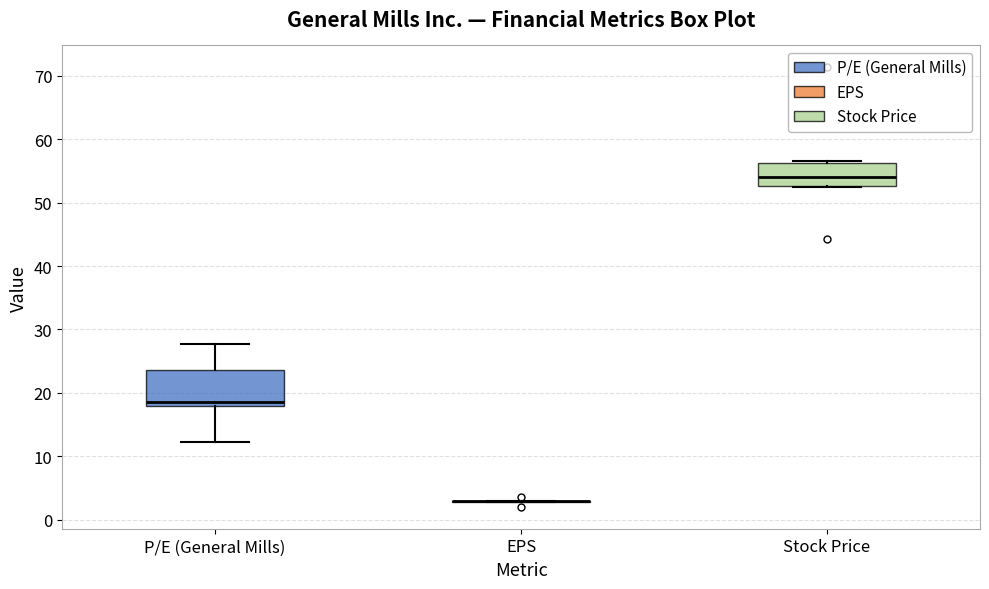

Reading left to right, read every box against the y-axis: the position of its median line, the range the box covers, and the ends of its whiskers. The values are not printed on the chart, so give them approximately, as read against the axis.

P/E (General Mills): median 19, box 18 to 24, whiskers 12 to 28
EPS: box collapsed to a line at 3, whiskers 3 to 3
Stock Price: median 54, box 53 to 56, whiskers 53 to 57